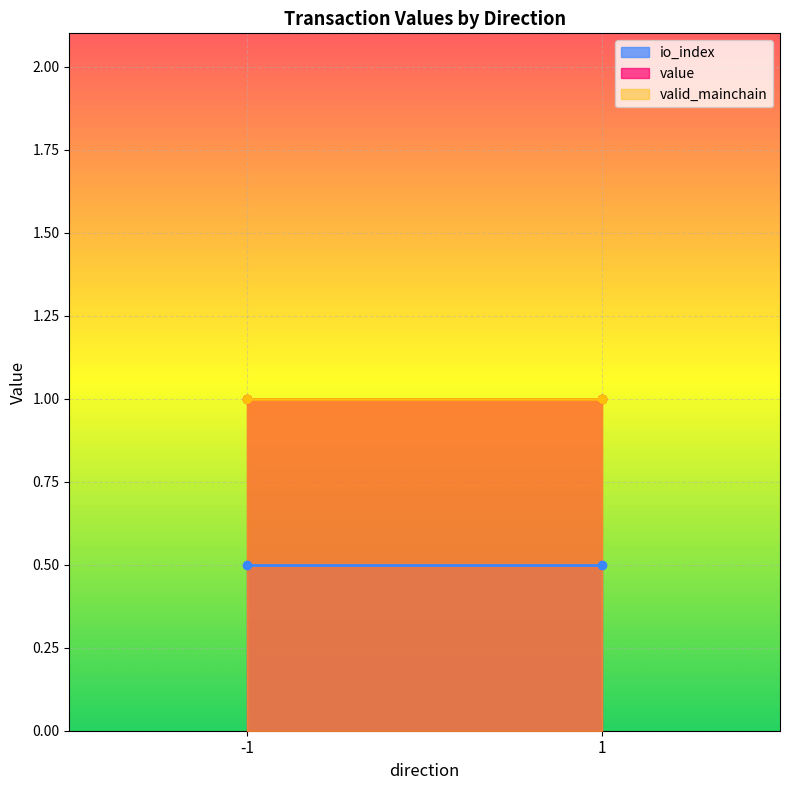

Which series has the widest spread of values?

value